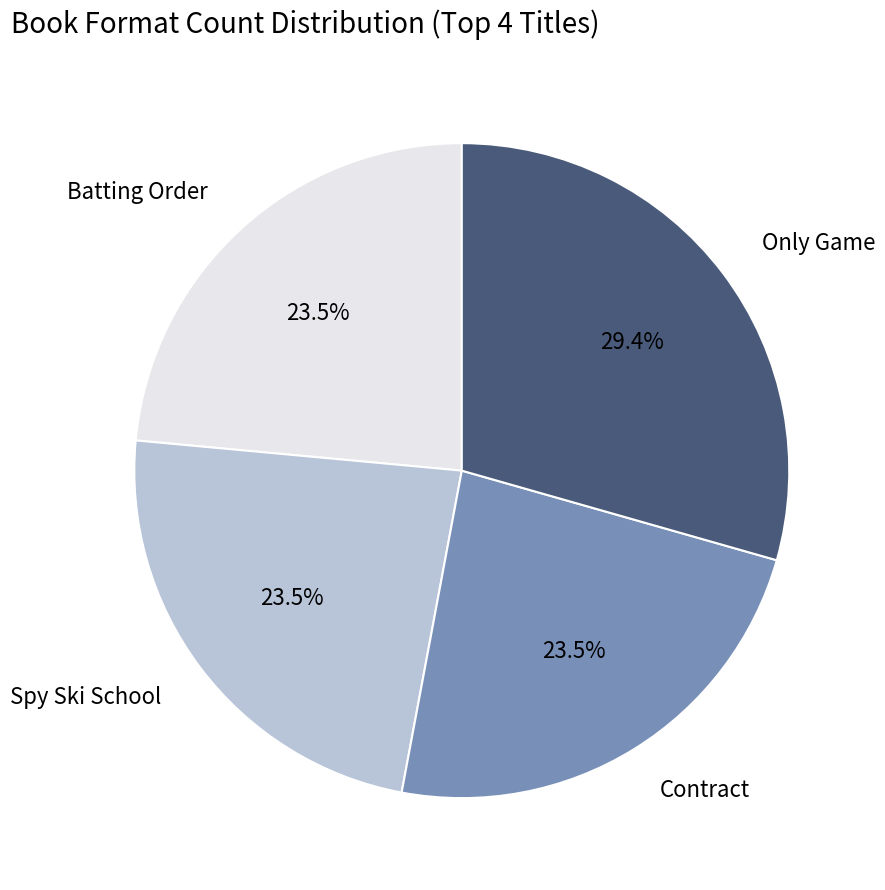

Is Batting Order the majority of the pie?

No